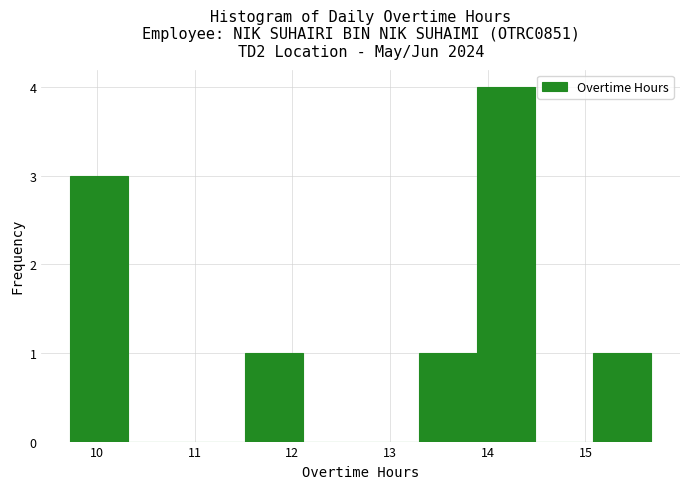

Reading left to right, list every bar in this chart as the range it spans on the x-axis followed by its height. Neither the bar edges nor the heights are printed on the chart, so give them approximately, as read against the axes.

9.7 to 10.3: 3
10.3 to 10.9: 0
10.9 to 11.5: 0
11.5 to 12.1: 1
12.1 to 12.7: 0
12.7 to 13.3: 0
13.3 to 13.9: 1
13.9 to 14.5: 4
14.5 to 15.1: 0
15.1 to 15.7: 1